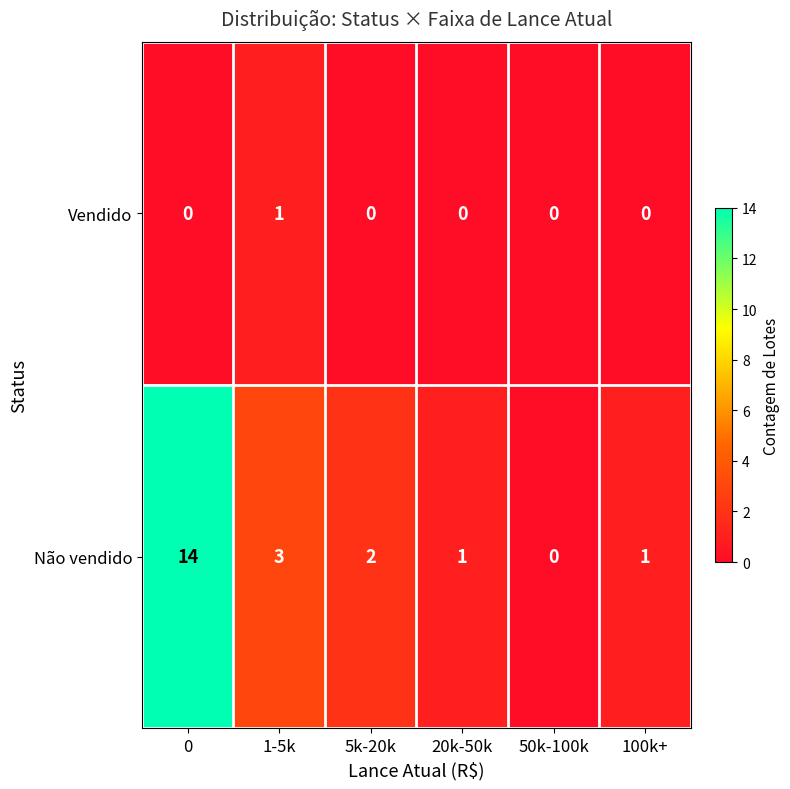

Which series has the largest total across all categories?

Não vendido